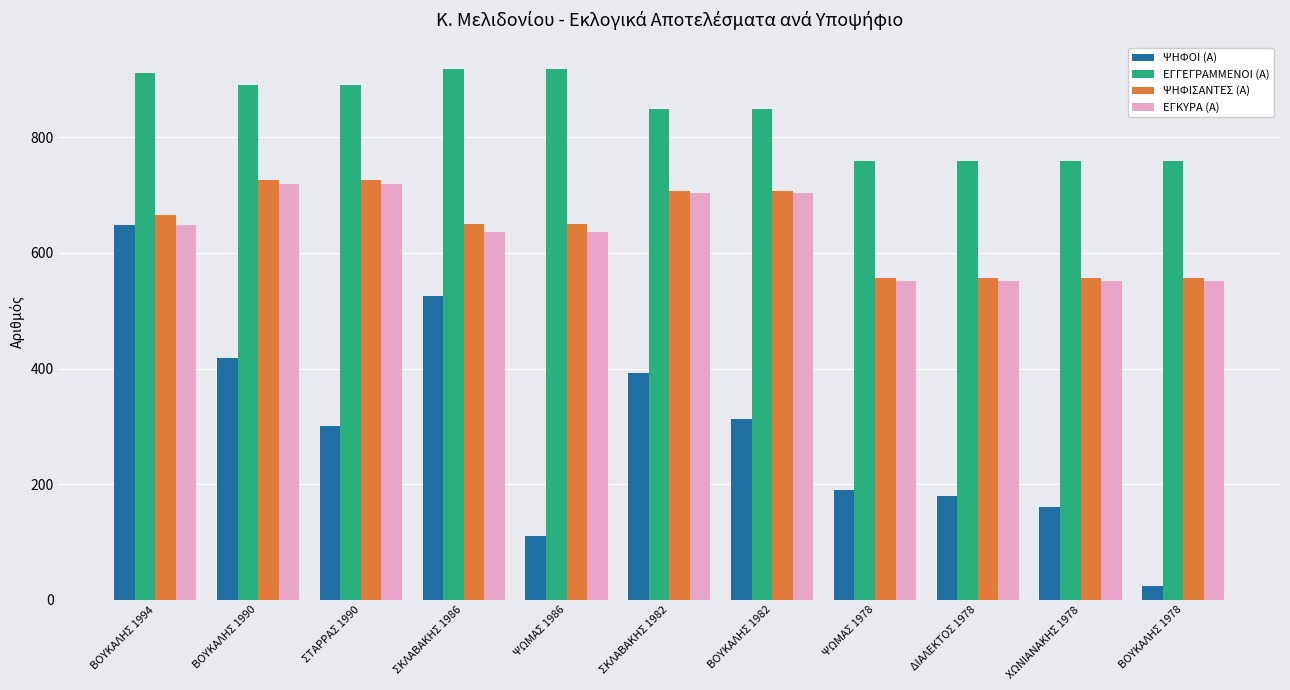

Reading left to right, extract all data points from this chart.

ΨΗΦΟΙ (Α): ΒΟΥΚΑΛΗΣ 1994=649	ΒΟΥΚΑΛΗΣ 1990=419	ΣΤΑΡΡΑΣ 1990=300	ΣΚΛΑΒΑΚΗΣ 1986=526	ΨΩΜΑΣ 1986=111	ΣΚΛΑΒΑΚΗΣ 1982=392	ΒΟΥΚΑΛΗΣ 1982=312	ΨΩΜΑΣ 1978=190	ΔΙΑΛΕΚΤΟΣ 1978=179	ΧΩΝΙΑΝΑΚΗΣ 1978=160	ΒΟΥΚΑΛΗΣ 1978=23
ΕΓΓΕΓΡΑΜΜΕΝΟΙ (Α): ΒΟΥΚΑΛΗΣ 1994=911	ΒΟΥΚΑΛΗΣ 1990=890	ΣΤΑΡΡΑΣ 1990=890	ΣΚΛΑΒΑΚΗΣ 1986=918	ΨΩΜΑΣ 1986=918	ΣΚΛΑΒΑΚΗΣ 1982=849	ΒΟΥΚΑΛΗΣ 1982=849	ΨΩΜΑΣ 1978=759	ΔΙΑΛΕΚΤΟΣ 1978=759	ΧΩΝΙΑΝΑΚΗΣ 1978=759	ΒΟΥΚΑΛΗΣ 1978=759
ΨΗΦΙΣΑΝΤΕΣ (Α): ΒΟΥΚΑΛΗΣ 1994=666	ΒΟΥΚΑΛΗΣ 1990=727	ΣΤΑΡΡΑΣ 1990=727	ΣΚΛΑΒΑΚΗΣ 1986=650	ΨΩΜΑΣ 1986=650	ΣΚΛΑΒΑΚΗΣ 1982=707	ΒΟΥΚΑΛΗΣ 1982=707	ΨΩΜΑΣ 1978=556	ΔΙΑΛΕΚΤΟΣ 1978=556	ΧΩΝΙΑΝΑΚΗΣ 1978=556	ΒΟΥΚΑΛΗΣ 1978=556
ΕΓΚΥΡΑ (Α): ΒΟΥΚΑΛΗΣ 1994=649	ΒΟΥΚΑΛΗΣ 1990=719	ΣΤΑΡΡΑΣ 1990=719	ΣΚΛΑΒΑΚΗΣ 1986=637	ΨΩΜΑΣ 1986=637	ΣΚΛΑΒΑΚΗΣ 1982=704	ΒΟΥΚΑΛΗΣ 1982=704	ΨΩΜΑΣ 1978=552	ΔΙΑΛΕΚΤΟΣ 1978=552	ΧΩΝΙΑΝΑΚΗΣ 1978=552	ΒΟΥΚΑΛΗΣ 1978=552